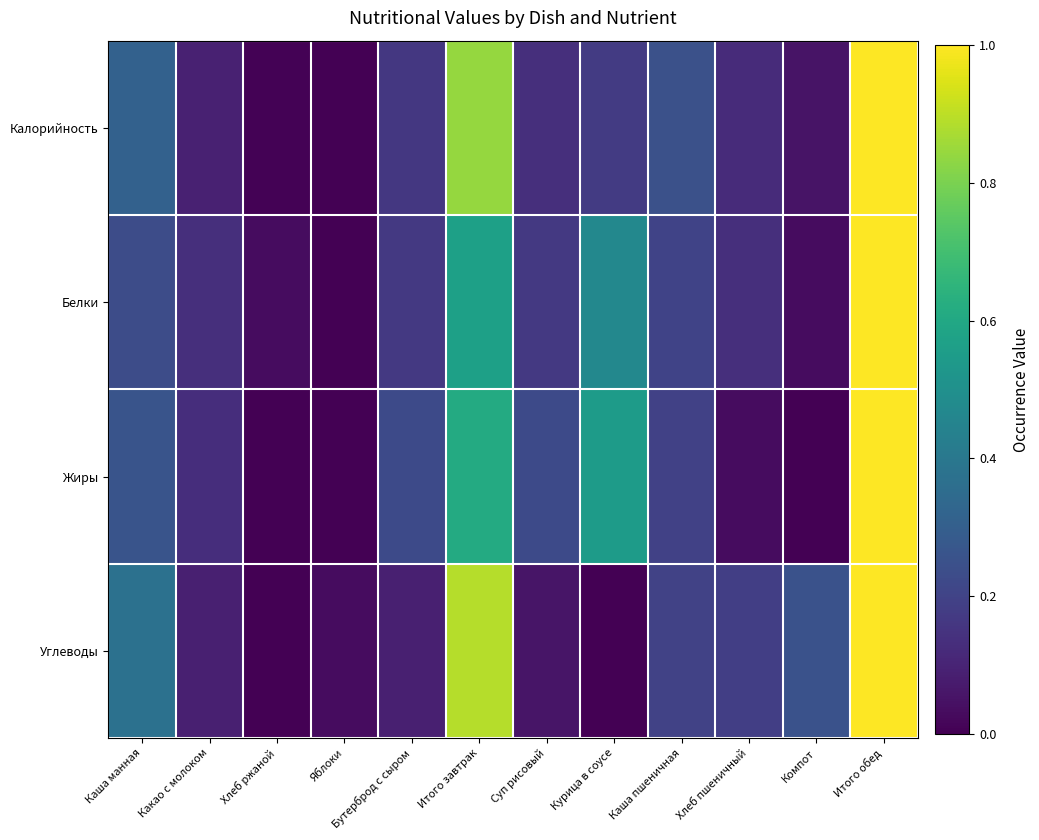

Reading left to right, what are all the values shown in this chart?

Калорийность: Каша манная=0.3	Какао с молоком=0.1	Хлеб ржаной=0.0	Яблоки=0.0	Бутерброд с сыром=0.2	Итого завтрак=0.8	Суп рисовый=0.1	Курица в соусе=0.2	Каша пшеничная=0.2	Хлеб пшеничный=0.1	Компот=0.1	Итого обед=1.0
Белки: Каша манная=0.2	Какао с молоком=0.1	Хлеб ржаной=0.0	Яблоки=0.0	Бутерброд с сыром=0.2	Итого завтрак=0.6	Суп рисовый=0.2	Курица в соусе=0.5	Каша пшеничная=0.2	Хлеб пшеничный=0.1	Компот=0.0	Итого обед=1.0
Жиры: Каша манная=0.3	Какао с молоком=0.1	Хлеб ржаной=0.0	Яблоки=0.0	Бутерброд с сыром=0.2	Итого завтрак=0.6	Суп рисовый=0.2	Курица в соусе=0.5	Каша пшеничная=0.2	Хлеб пшеничный=0.0	Компот=0.0	Итого обед=1.0
Углеводы: Каша манная=0.4	Какао с молоком=0.1	Хлеб ржаной=0.0	Яблоки=0.0	Бутерброд с сыром=0.1	Итого завтрак=0.9	Суп рисовый=0.1	Курица в соусе=0.0	Каша пшеничная=0.2	Хлеб пшеничный=0.2	Компот=0.3	Итого обед=1.0